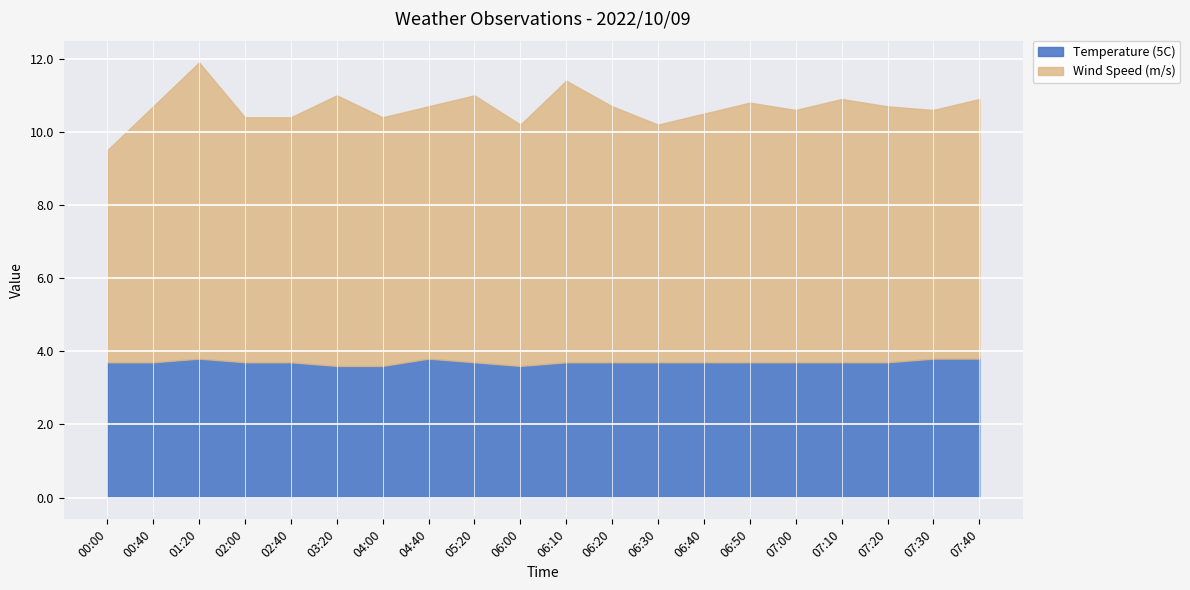

What is the value of the Wind Speed (m/s) point at the 3rd from the left?

8.1